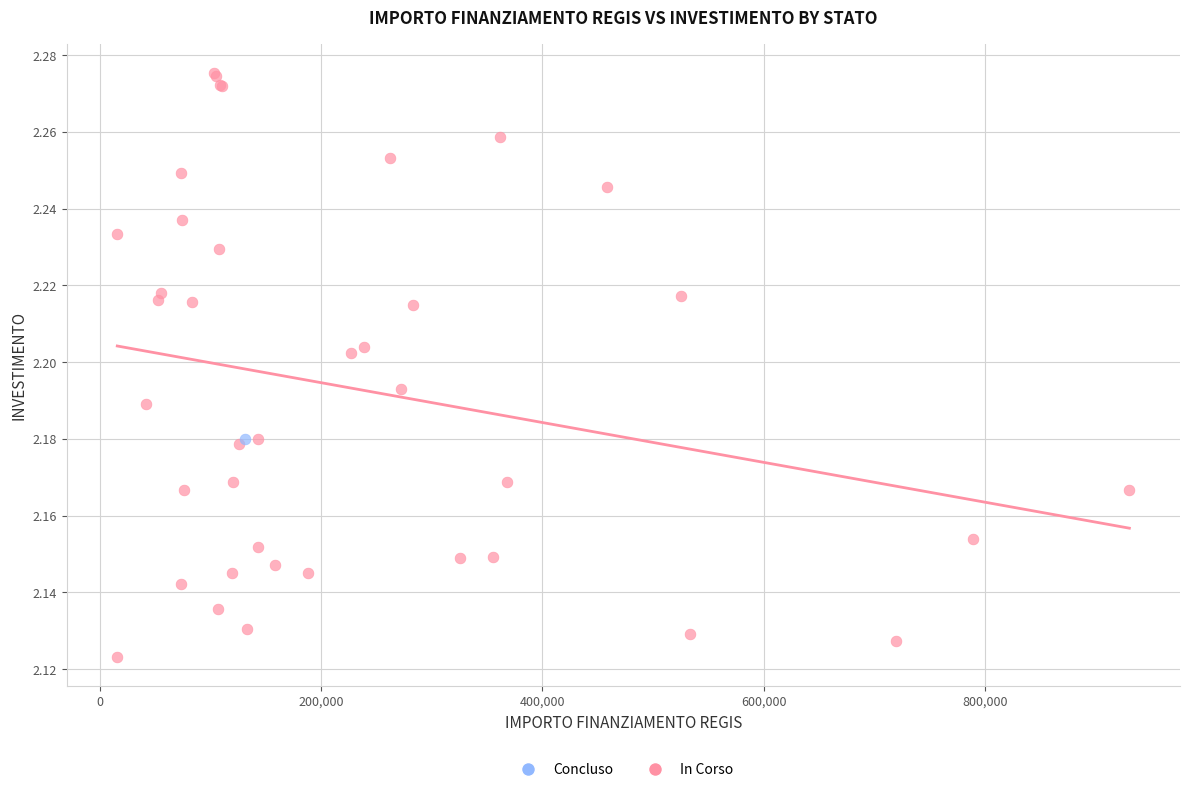

What are all the series names shown in the legend?

Concluso, In Corso